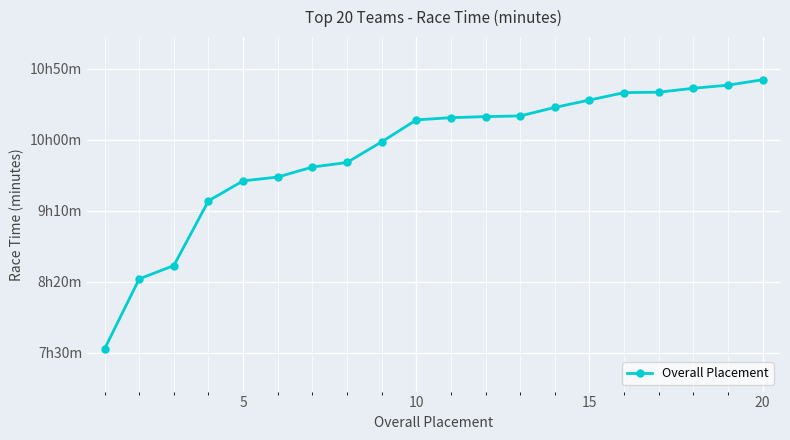

Does the chart have visible grid lines?

Yes